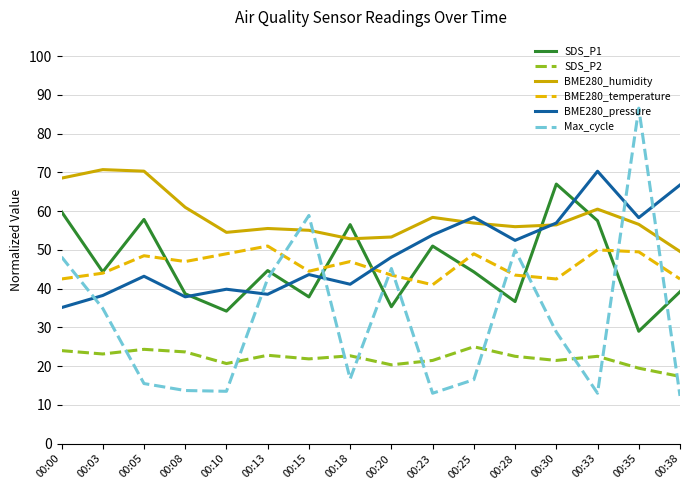

Where does the SDS_P1 series first go above 44?

00:00